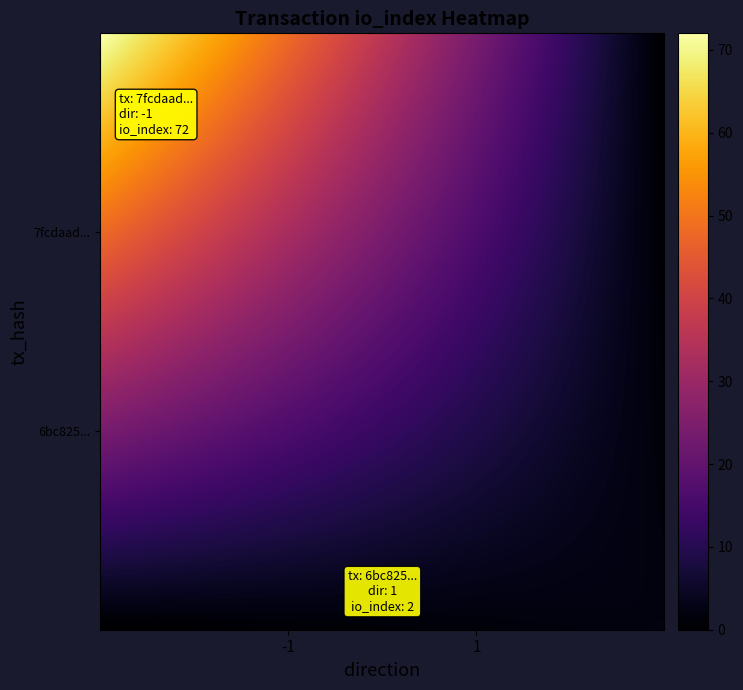

Which series has the widest spread of values?

7fcdaad3021cfd4aa57662524400ea8f0d35e35